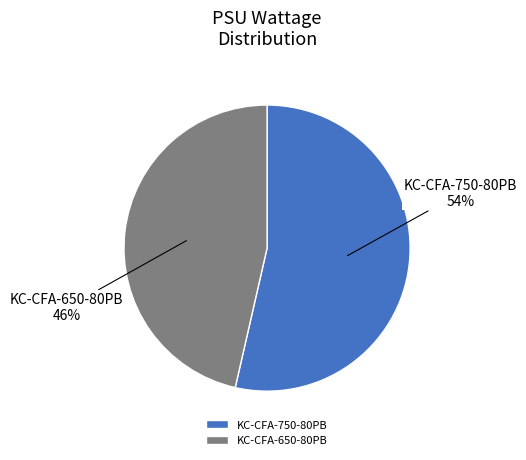

Combined, do KC-CFA-650-80PB and KC-CFA-750-80PB account for over 50%?

Yes